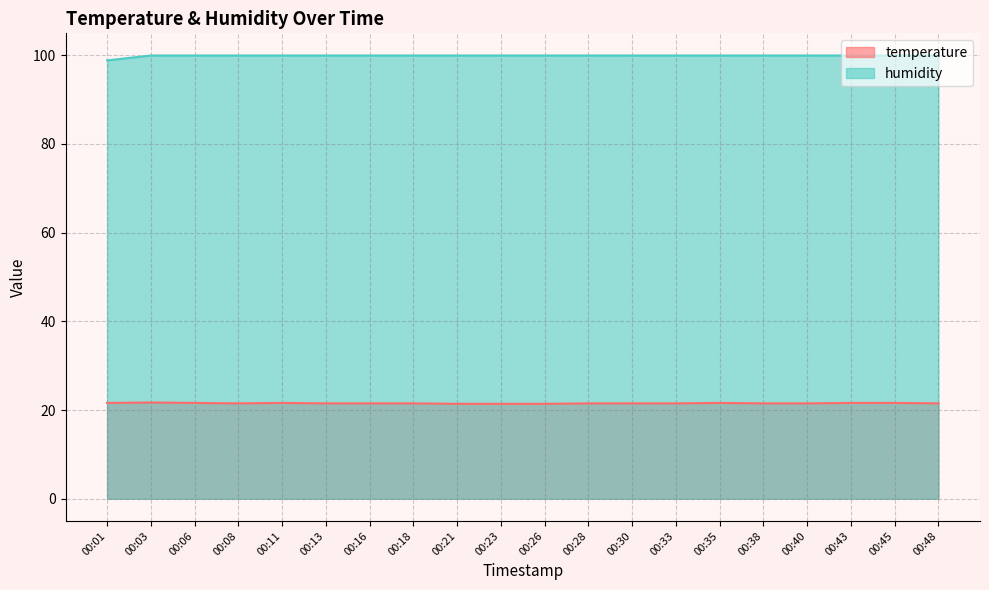

At which category does the chart reach its minimum across all series?

00:21